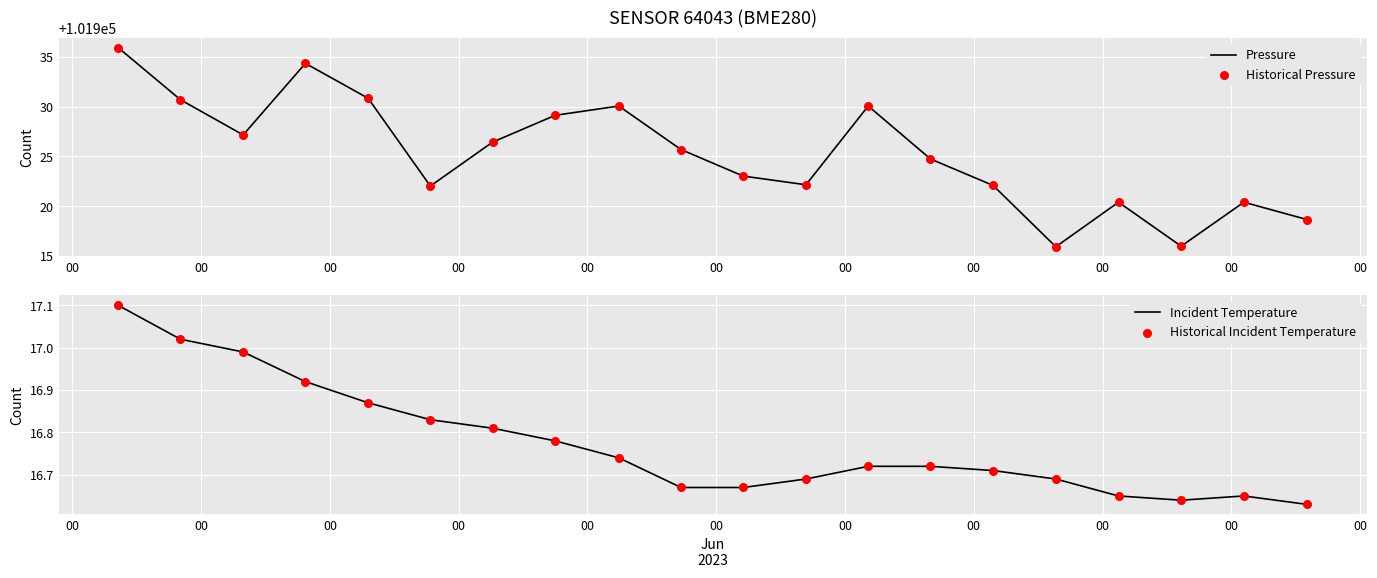

What is the total value across all series at 00?

203906.0